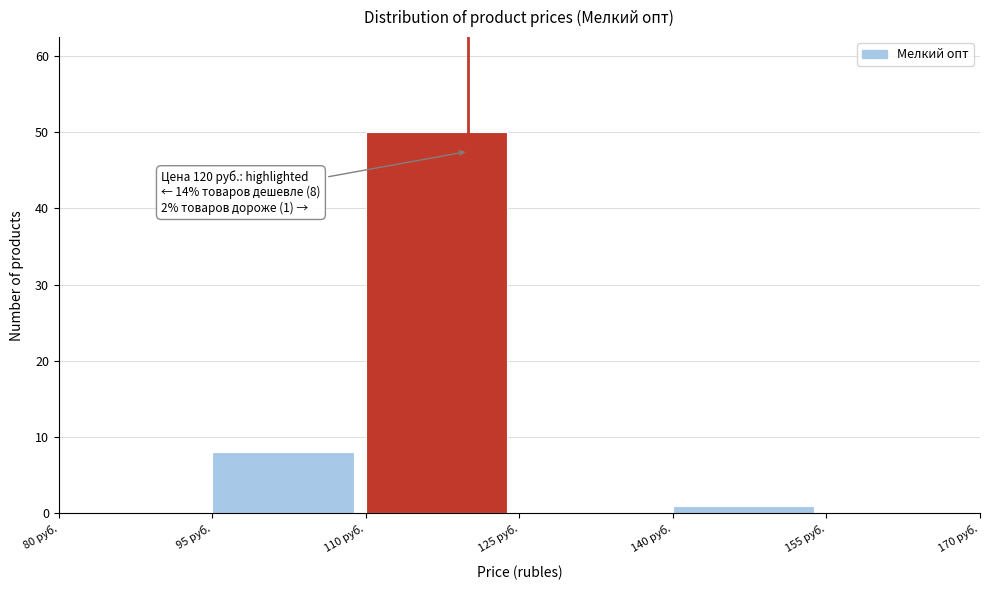

Which range on the x-axis has the tallest bar?

110 to 125